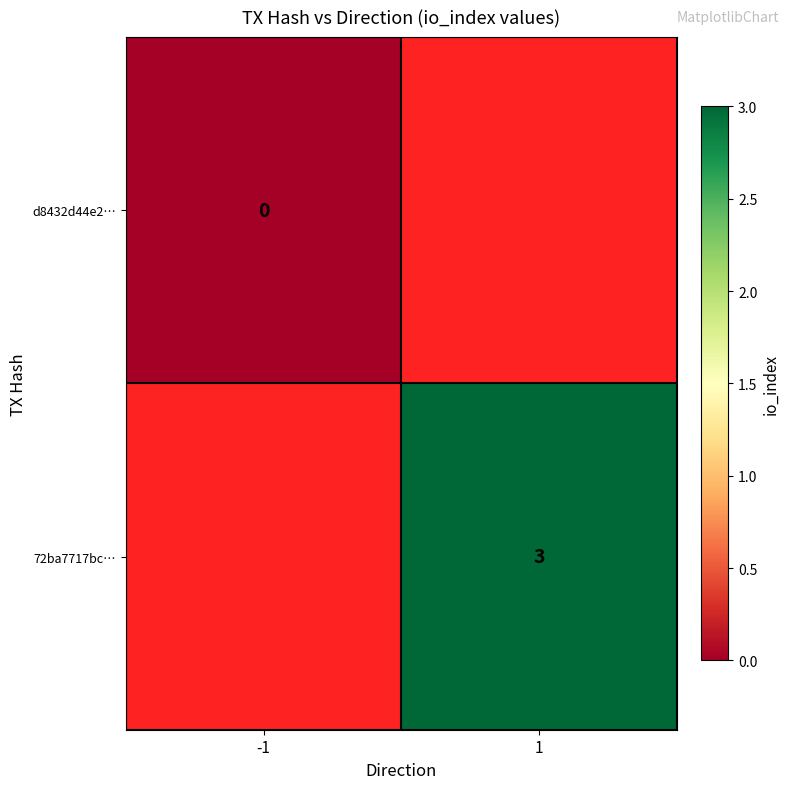

True or false: 72ba7717bc… has a value of 3 at 1.

True